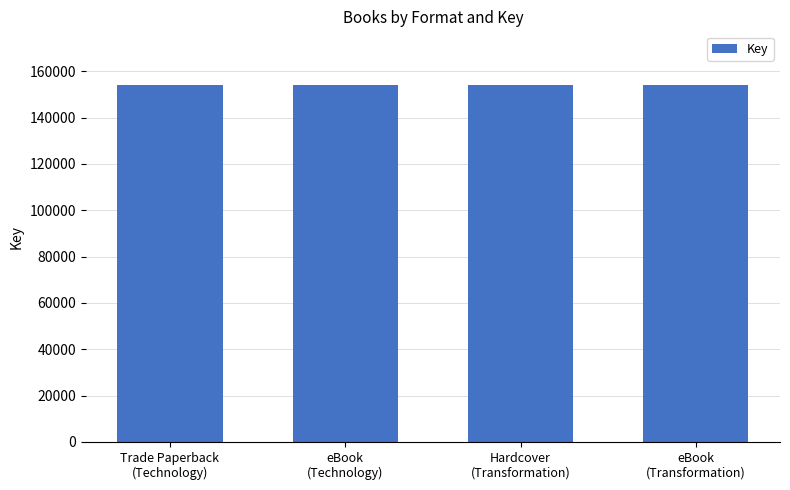

What is the sum of the values at eBook
(Technology) and eBook
(Transformation)?

308271